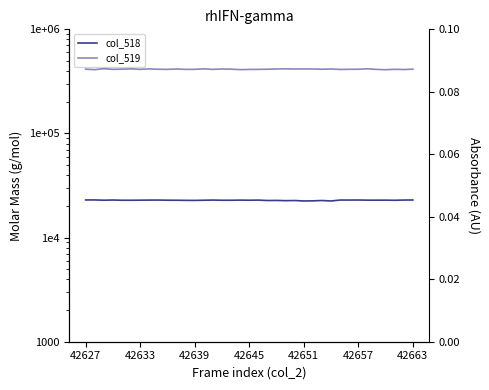

Does the chart display data point markers on the line(s)?

No